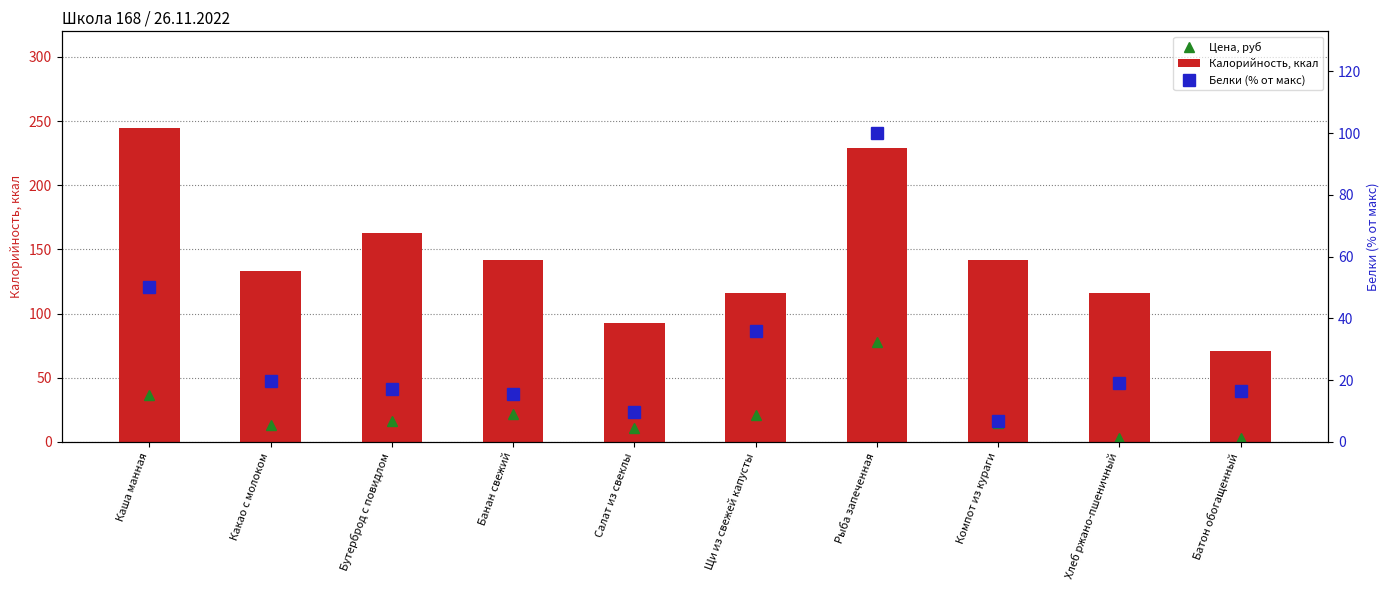

Reading right to left, what are all the values shown in this chart?

Цена, руб: Батон обогащенный=3.0	Хлеб ржано-пшеничный=3.0	Компот из кураги=15.0	Рыба запеченная=78.2	Щи из свежей капусты=21.0	Салат из свеклы=11.0	Банан свежий=22.0	Бутерброд с повидлом=16.0	Какао с молоком=13.0	Каша манная=36.5
Калорийность, ккал: Батон обогащенный=70.5	Хлеб ржано-пшеничный=116.0	Компот из кураги=142.0	Рыба запеченная=229.0	Щи из свежей капусты=116.0	Салат из свеклы=92.8	Банан свежий=142.0	Бутерброд с повидлом=163.1	Какао с молоком=133.0	Каша манная=245.0
Белки (% от макс): Батон обогащенный=16.4	Хлеб ржано-пшеничный=19.2	Компот из кураги=6.8	Рыба запеченная=100.0	Щи из свежей капусты=36.0	Салат из свеклы=9.6	Банан свежий=15.5	Бутерброд с повидлом=17.1	Какао с молоком=19.8	Каша манная=50.1